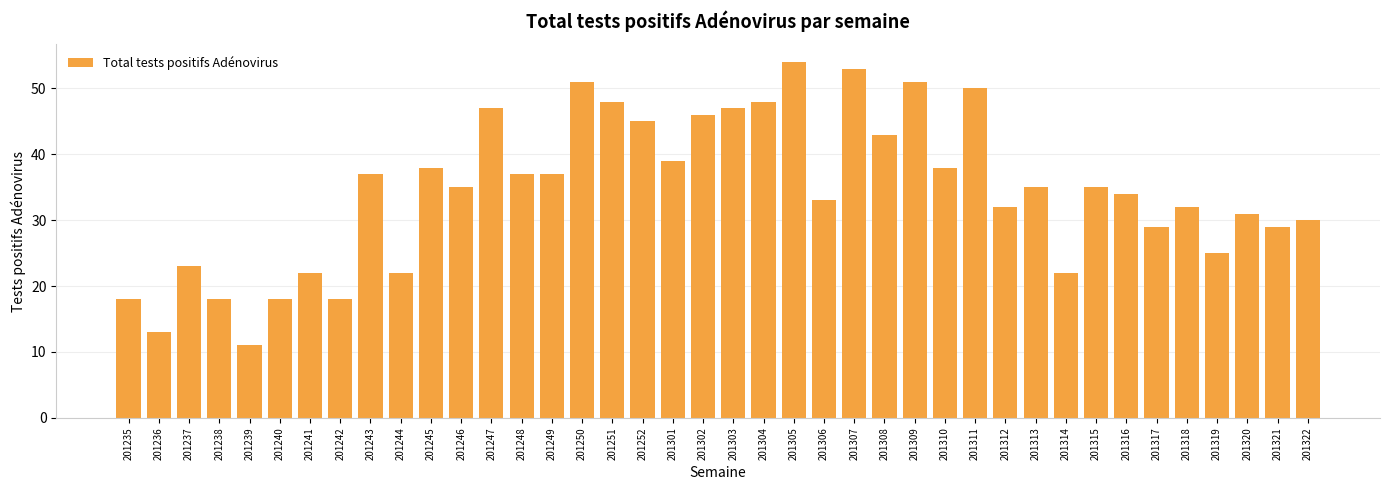

What is the difference between the maximum and minimum values?

43